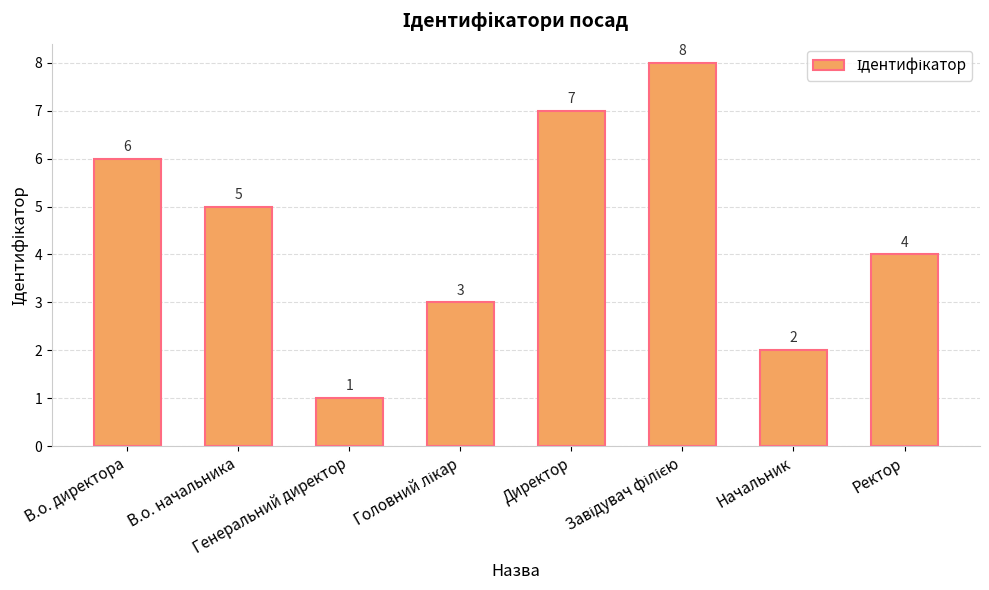

How many values are between 3 and 7?

5